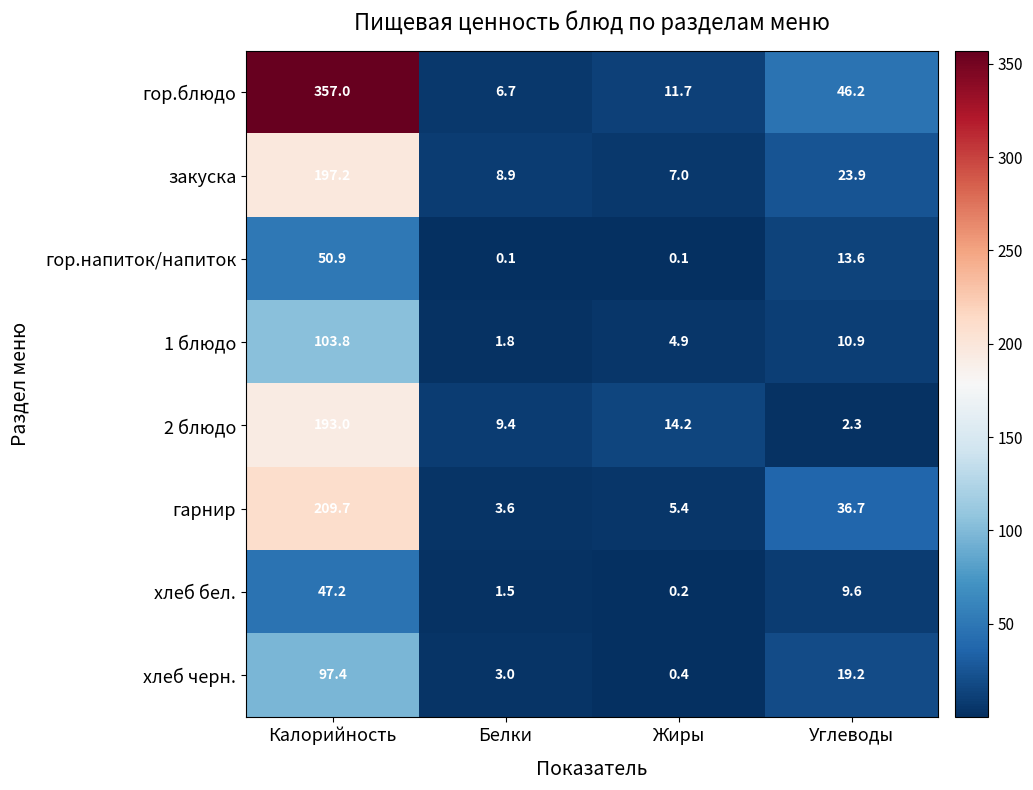

The value of гор.блюдо at Жиры is 11.7. True or false?

True